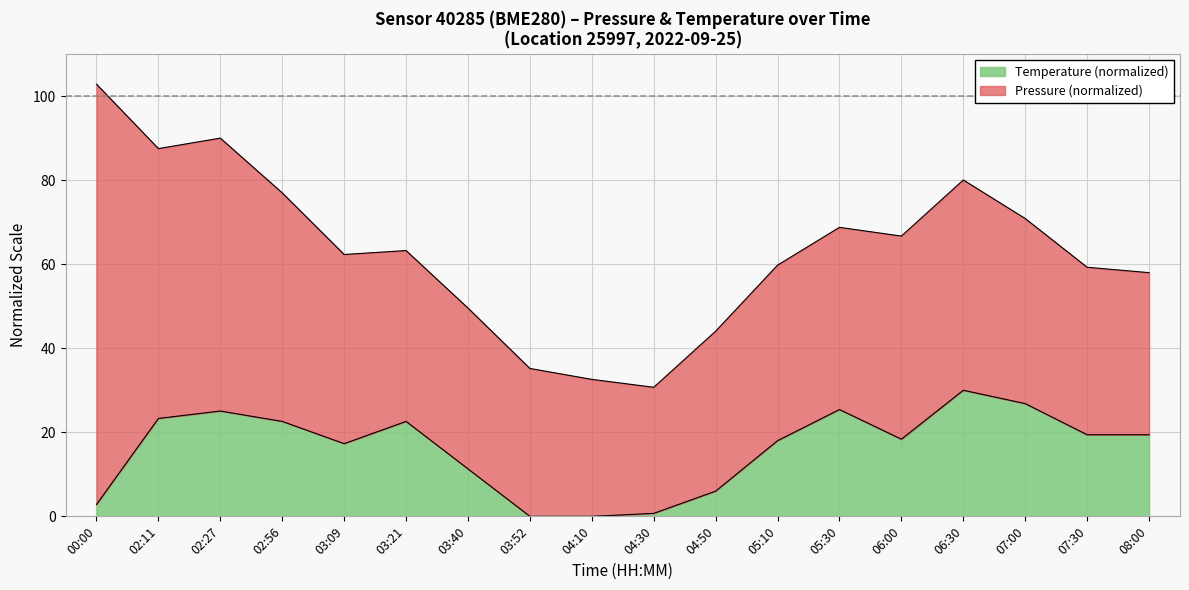

Reading right to left, list all the values displayed in this chart.

19.4	19.4	26.8	30.0	18.4	25.4	18.0	6.0	0.7	0.0	0.0	11.3	22.6	17.3	22.6	25.1	23.3	2.8